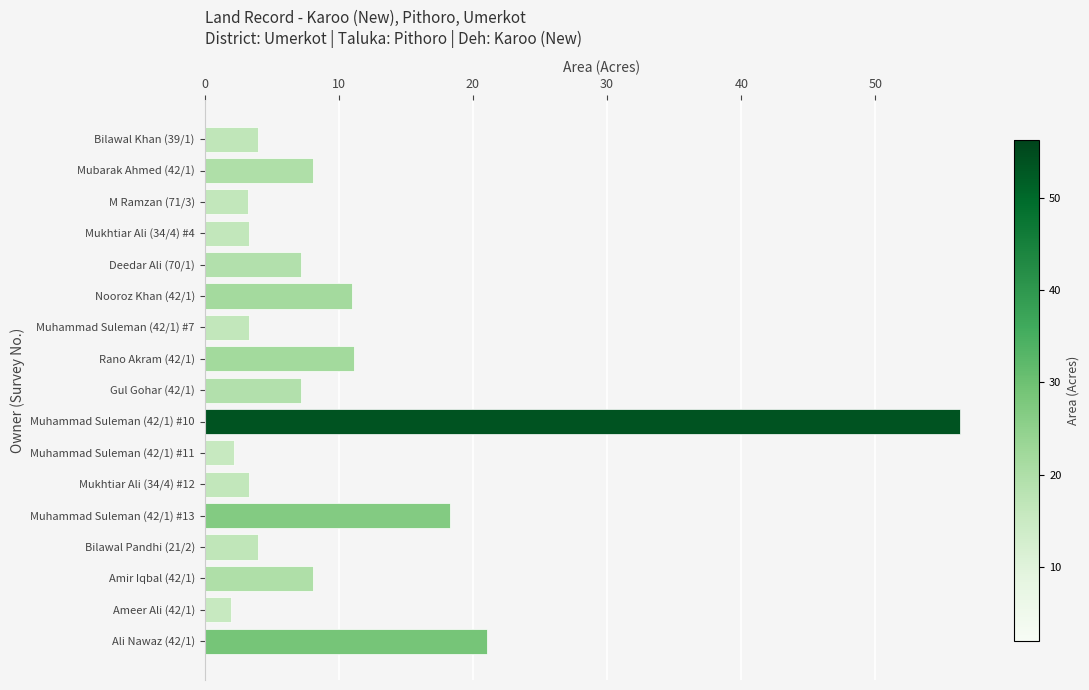

How many bars are there in total?

17